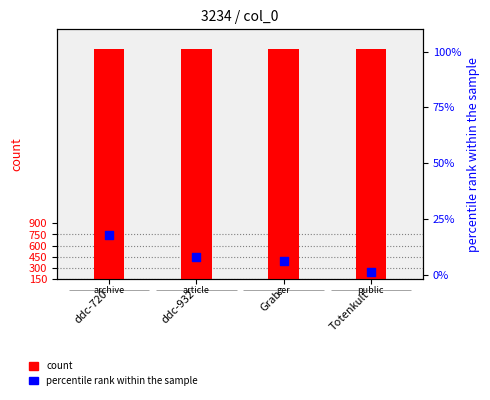

Which series reaches the minimum Y coordinate?

percentile rank within the sample